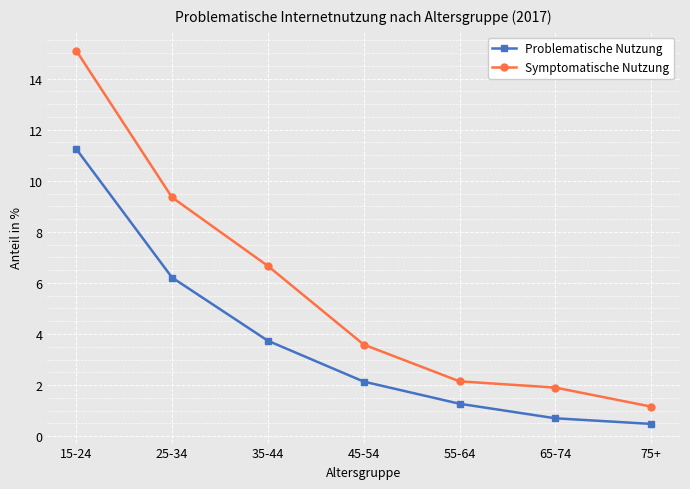

Read the Problematische Nutzung value at 75+.

0.5